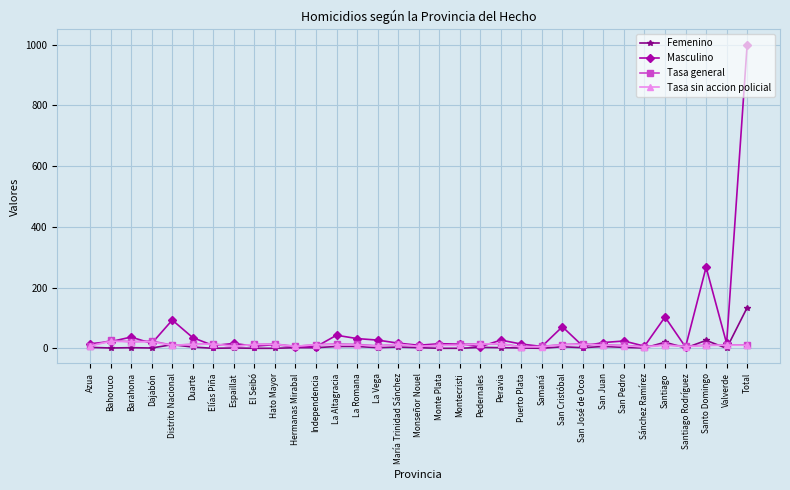

What is the label of the 21st point from the left?

Peravia